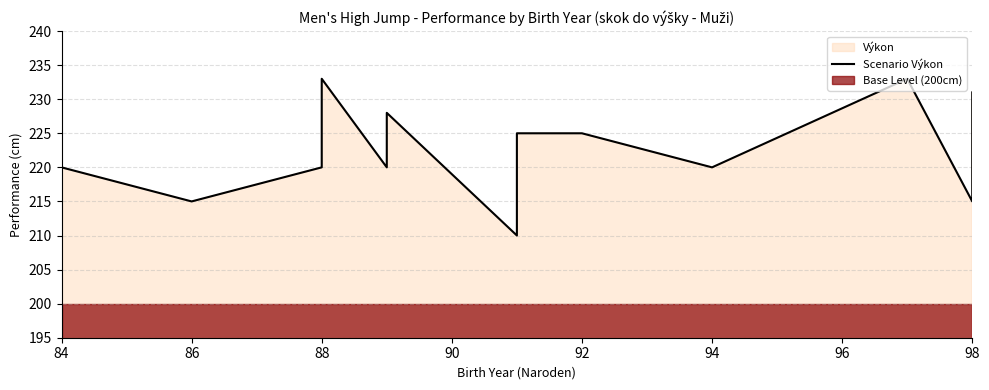

Where is the first local minimum?

86